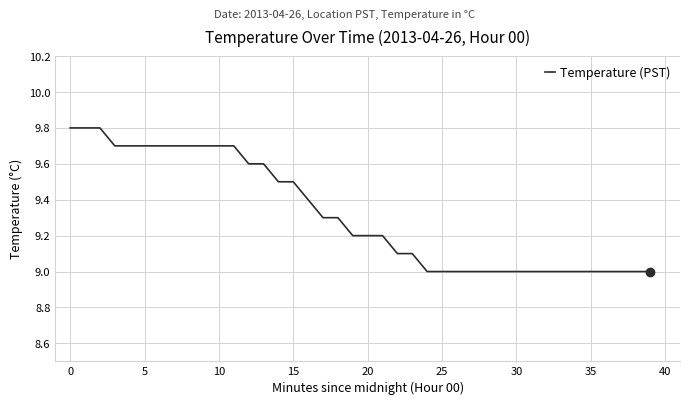

What is the difference between the maximum and minimum values?

0.8